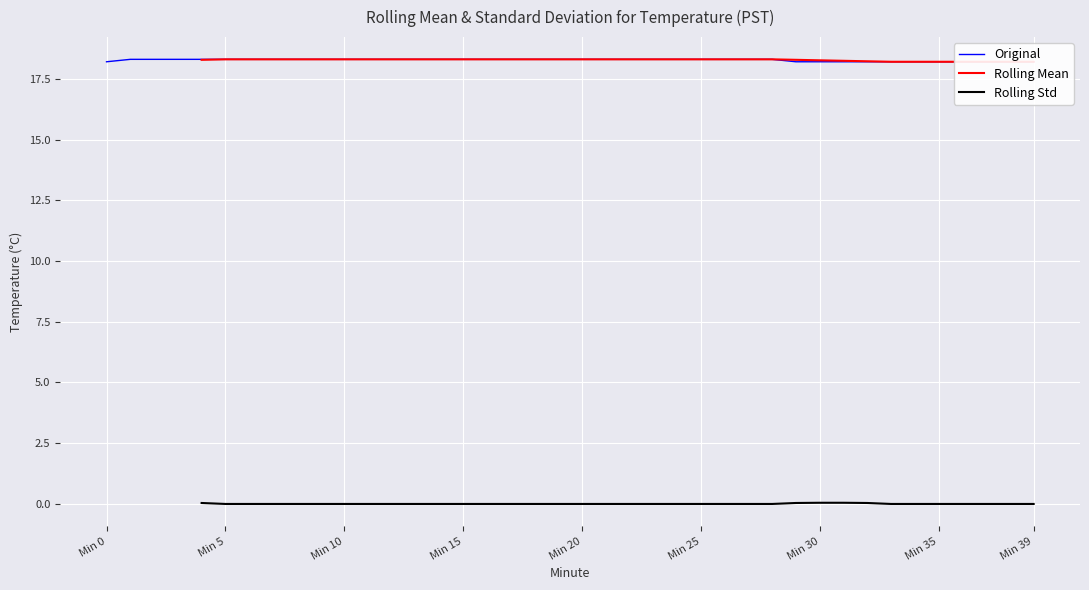

Which series has the largest range (max minus min)?

Original